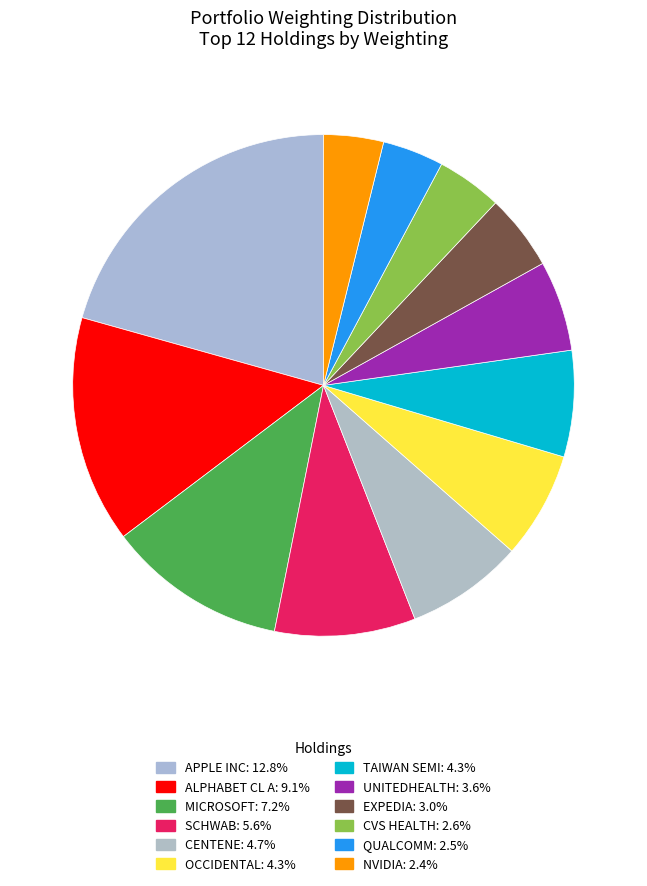

Which slice is the smallest?

NVDA